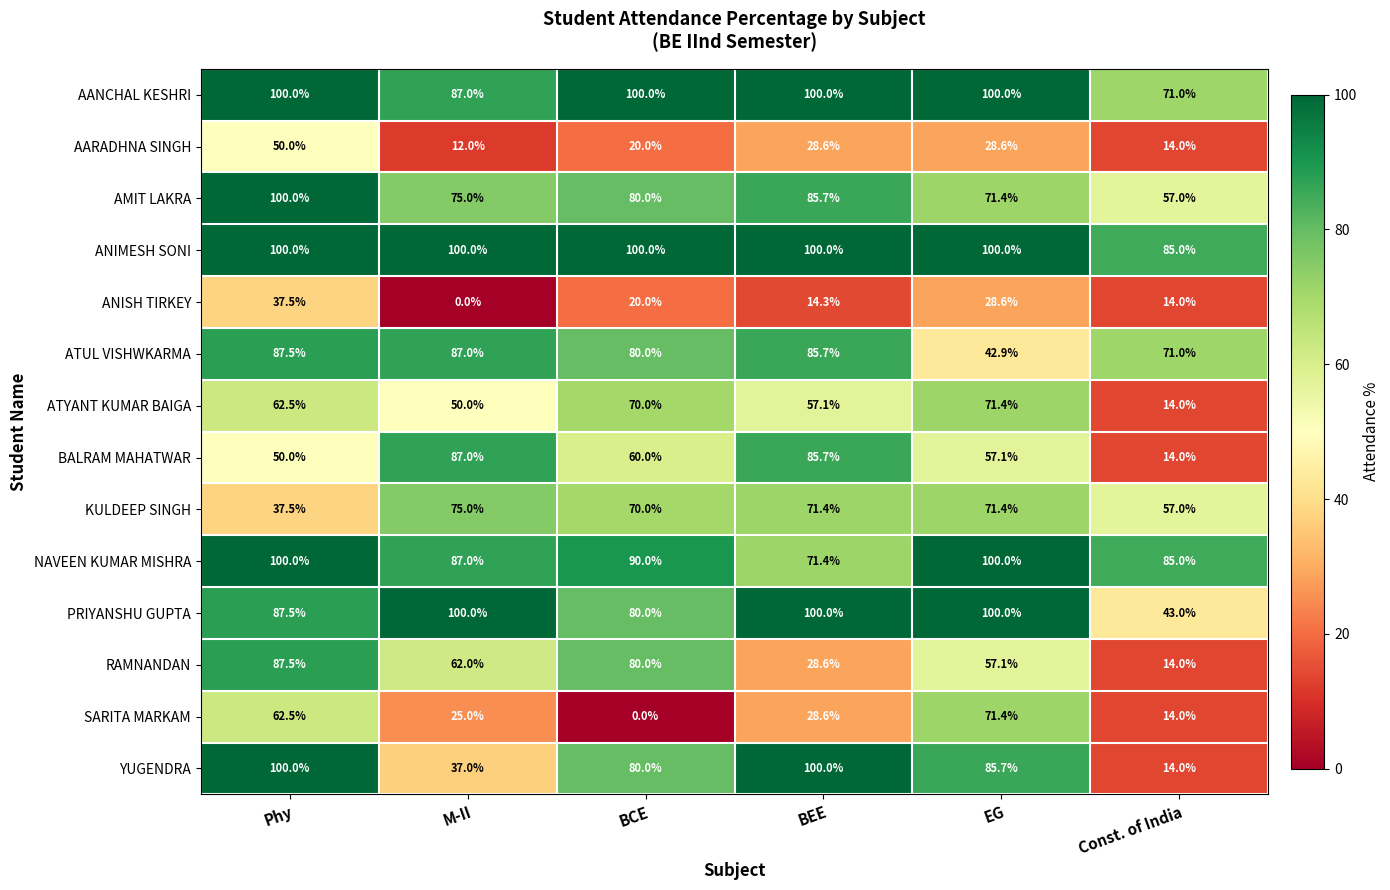

At which label does SARITA MARKAM reach its peak?

EG